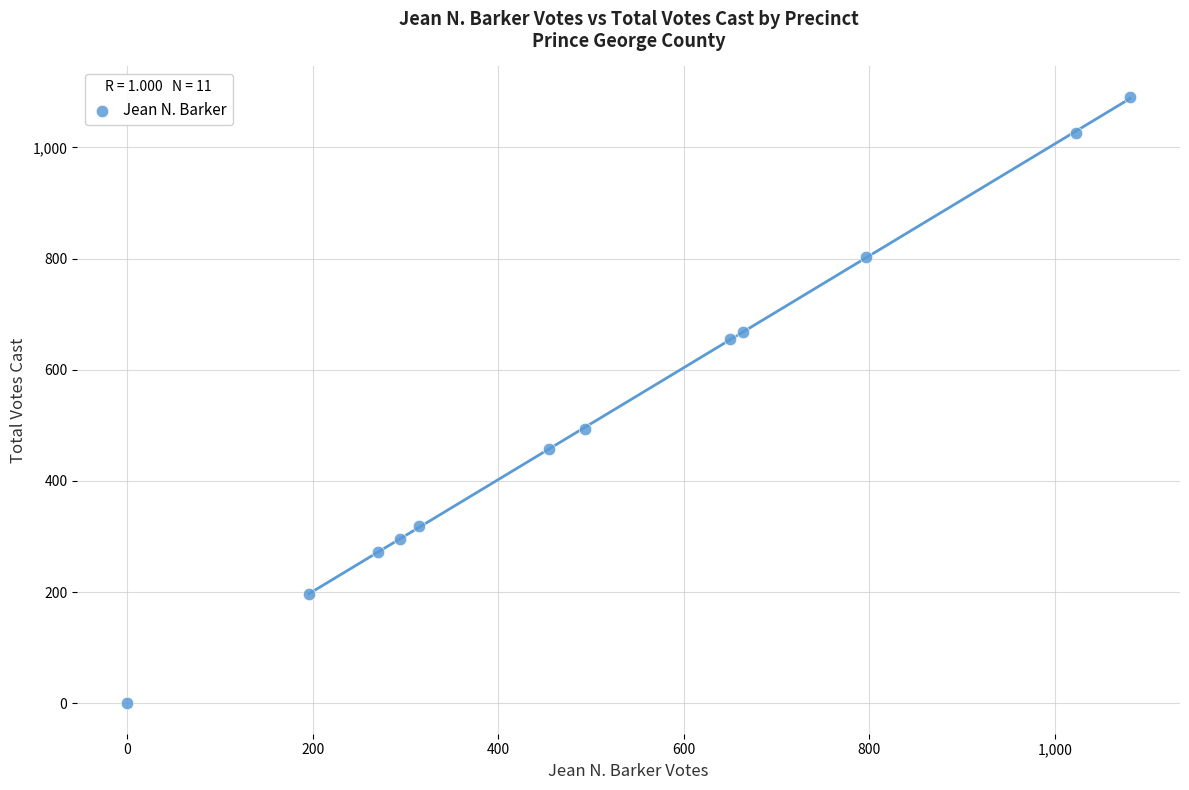

What is the average X value?

520